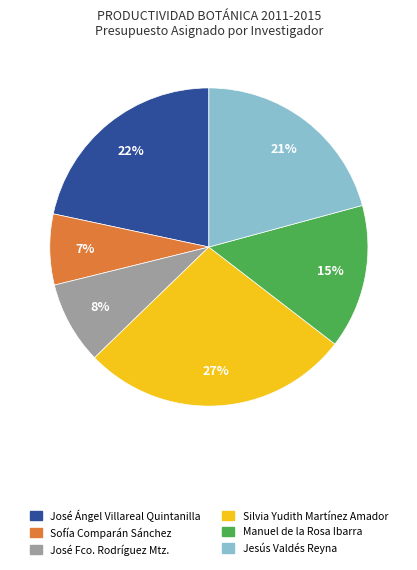

How many segments does this pie chart have?

6